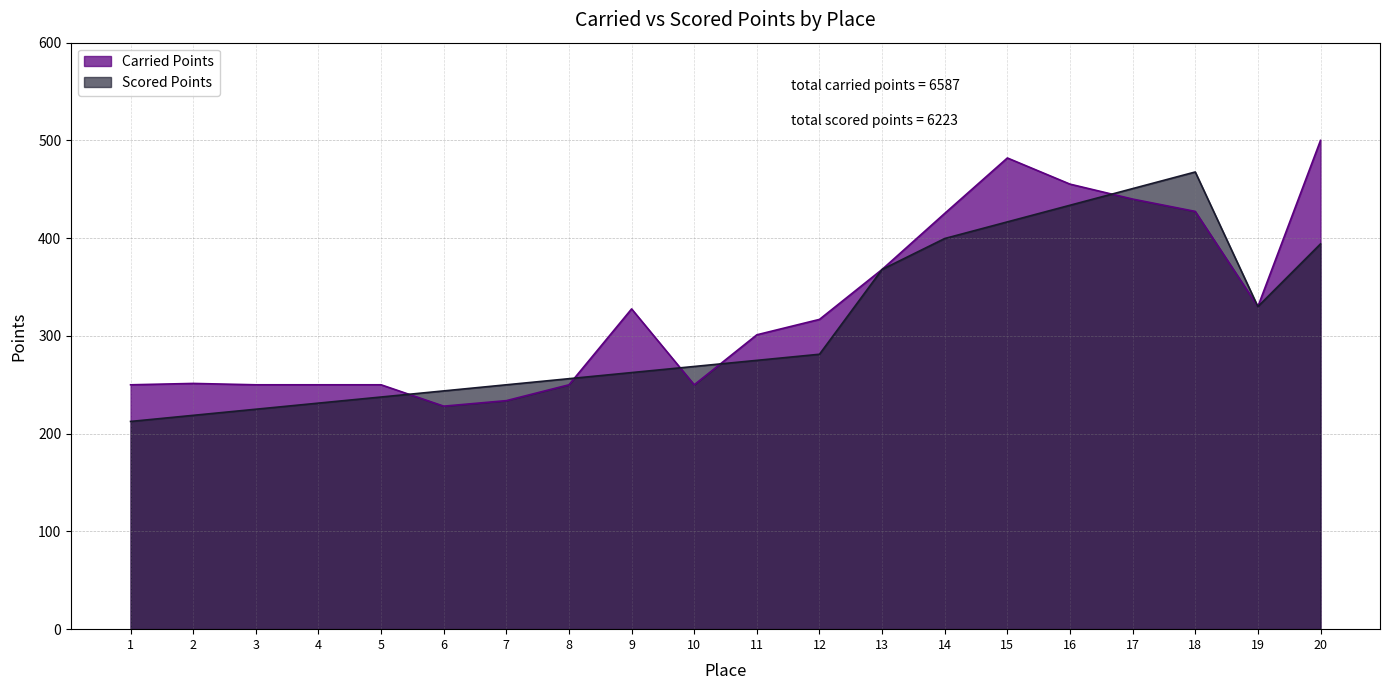

True or false: Carried Points has more than 1 interior local peaks.

True